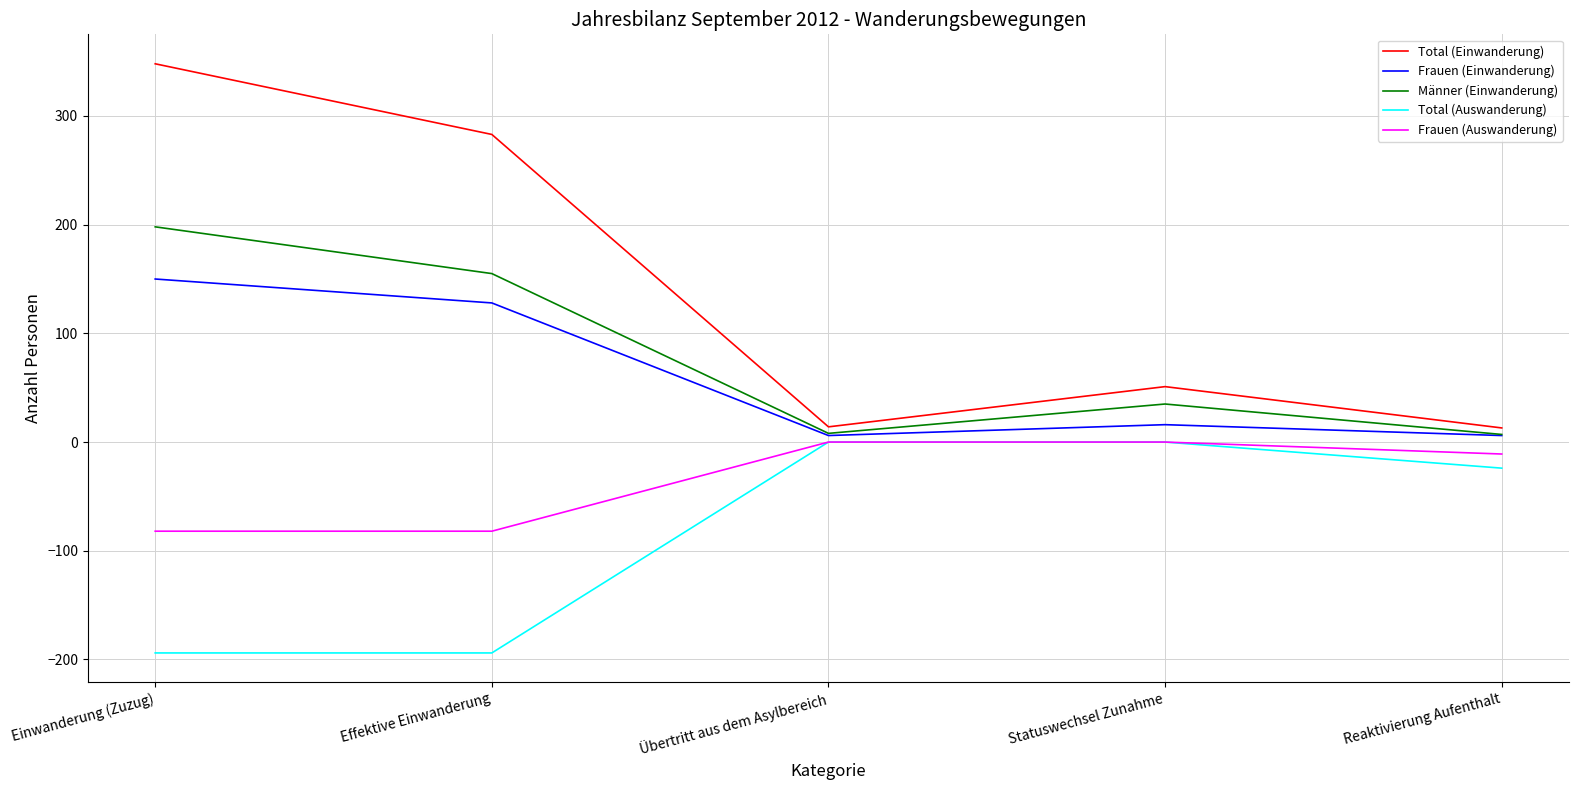

What is the difference between the maximum and minimum values in the Total (Auswanderung) series?

194